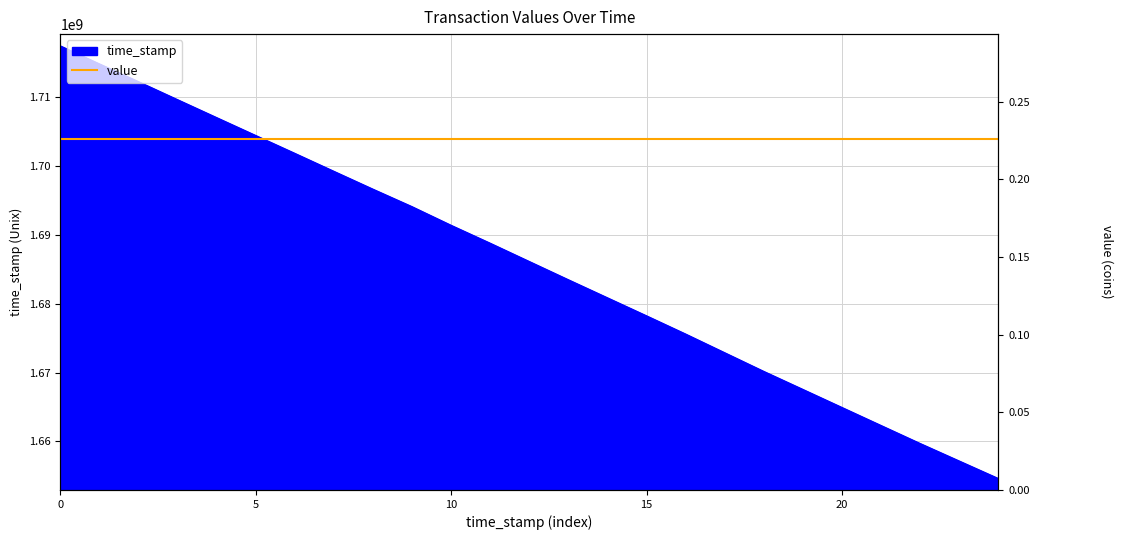

Is it true that time_stamp equals 1717400156 at 0?

True